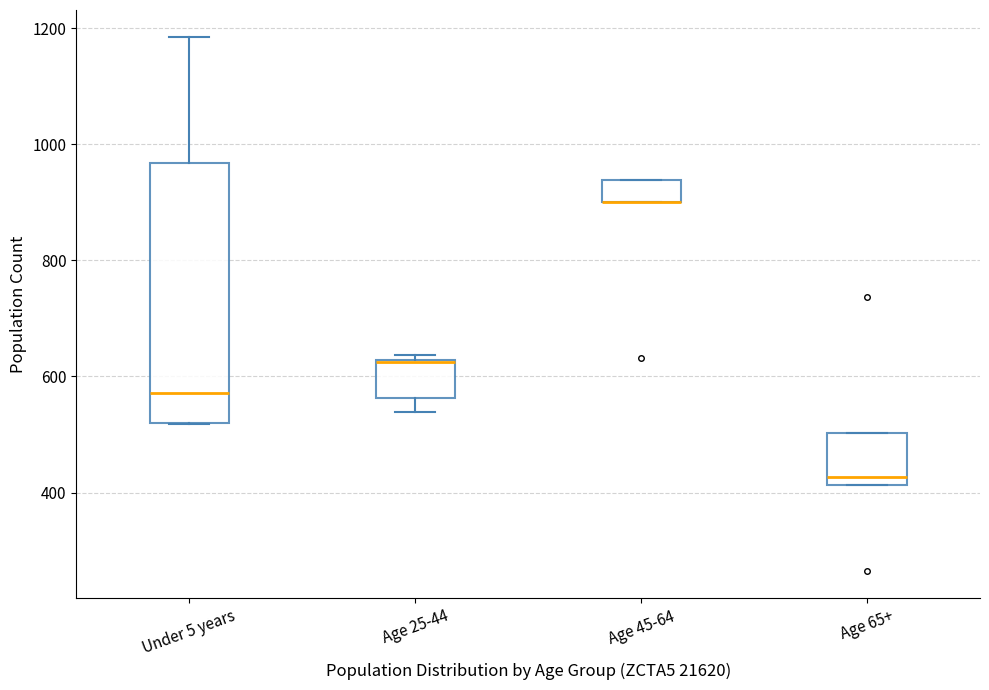

Where does the median line of the box for Under 5 years sit on the y-axis? The values are not printed on the chart, so give them approximately, as read against the axis.

580